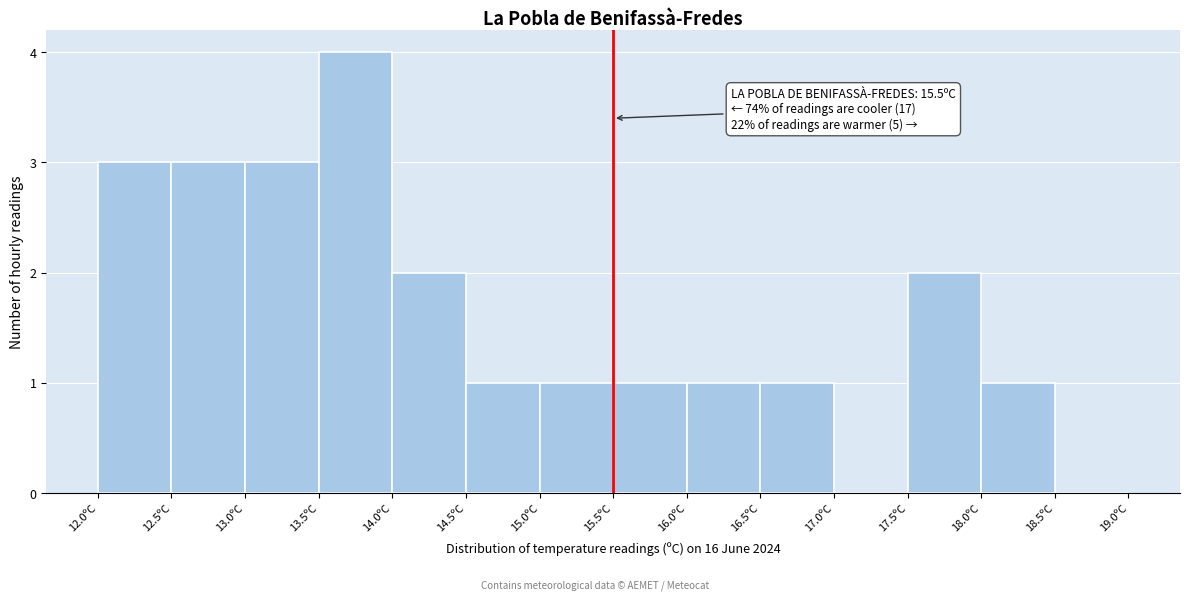

Over which range of the x-axis is the bar tallest?

13.5 to 14.0